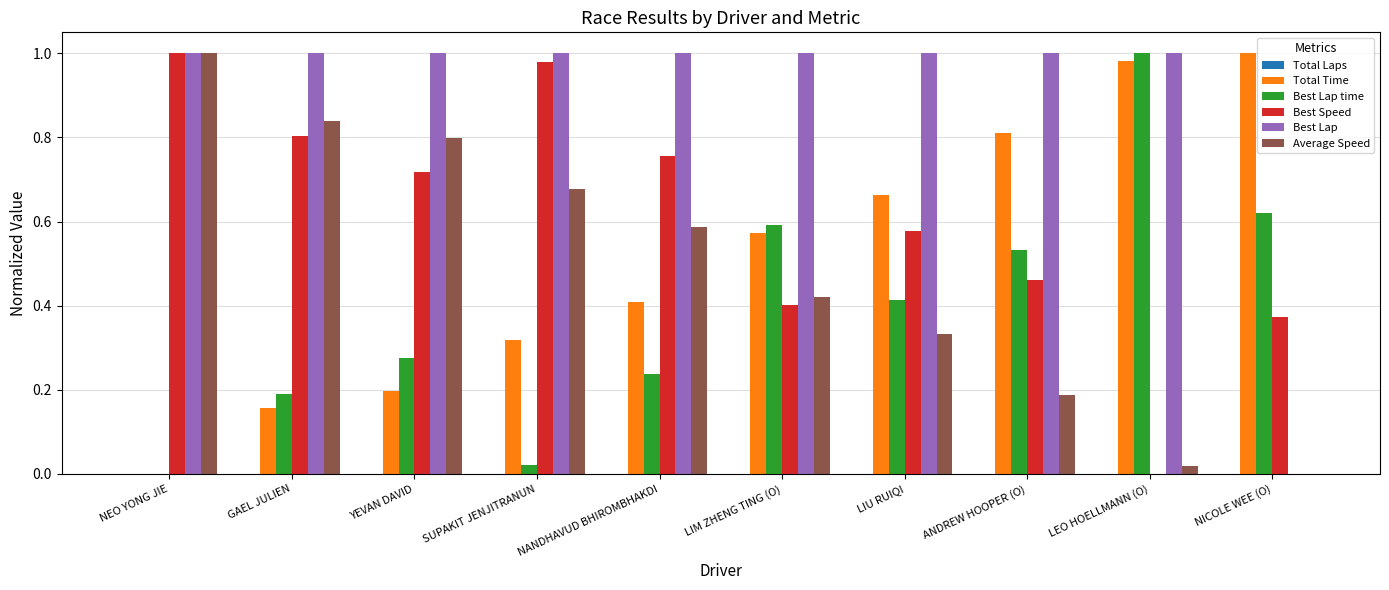

Is it true that Best Lap equals 1.8 at YEVAN DAVID?

False